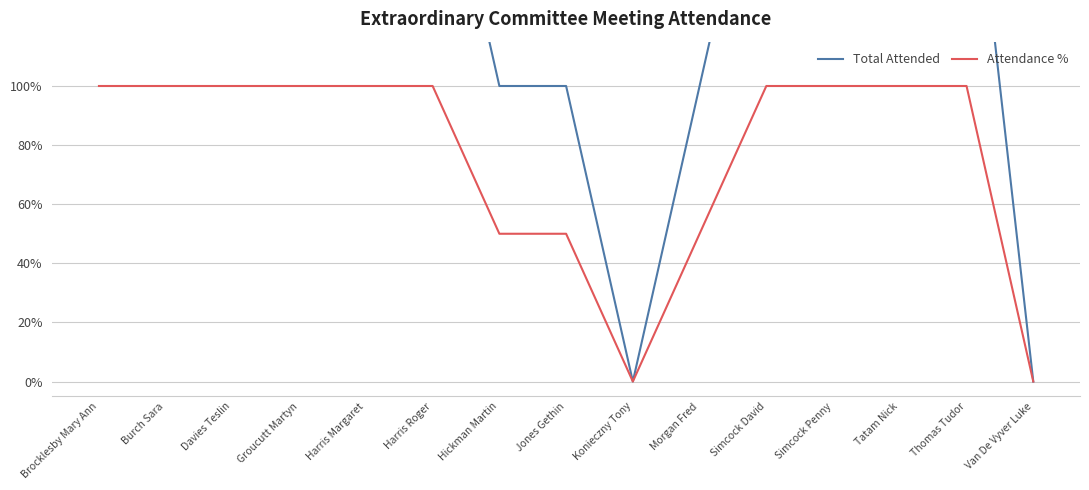

What position from the left is Harris Roger?

6